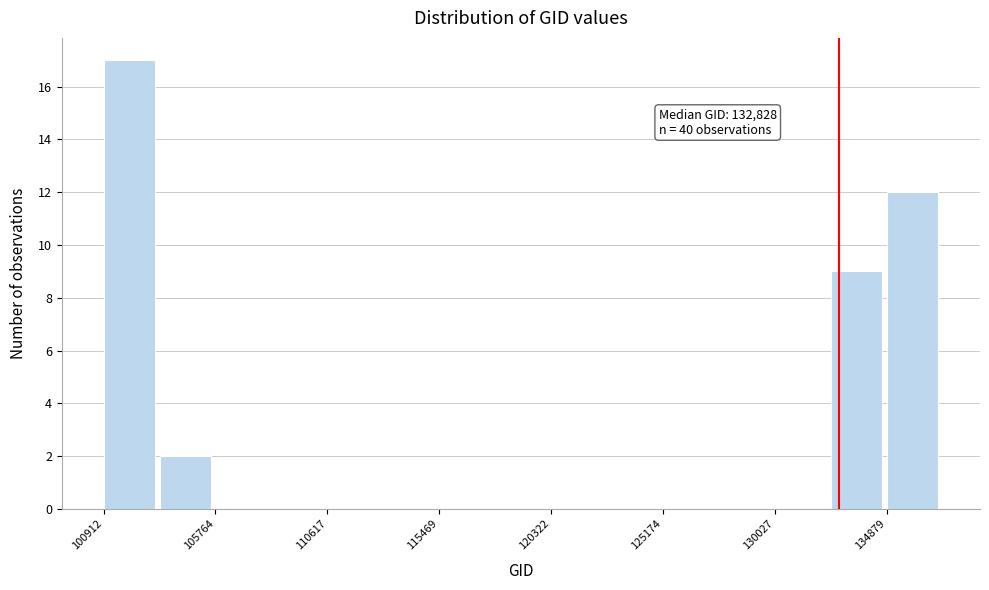

Over which range of the x-axis is the bar tallest?

101000 to 103500